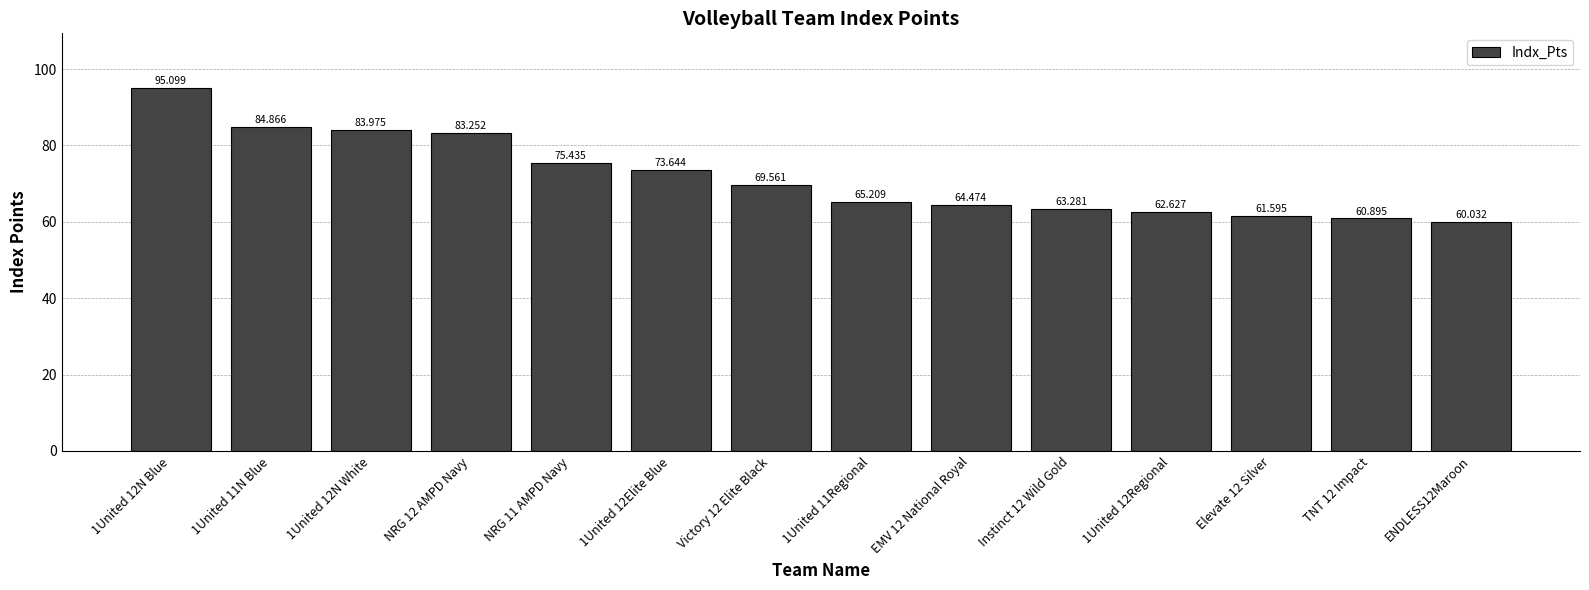

Are the bars grouped side by side (vs. stacked)?

No